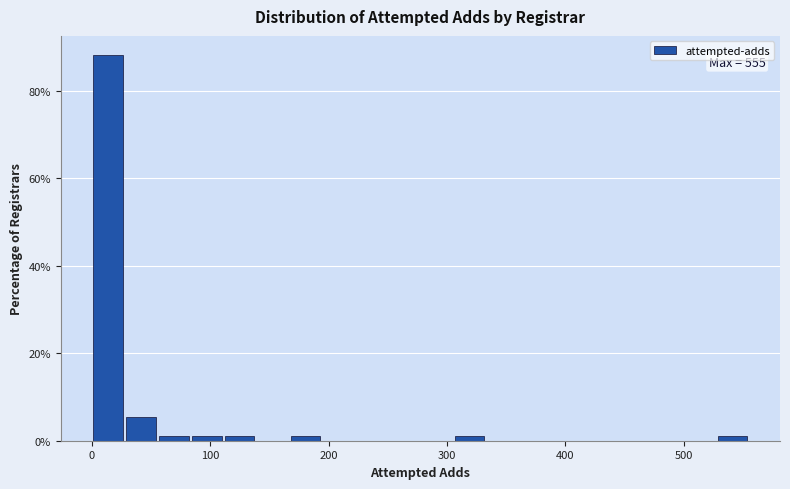

Around what value on the x-axis is the tallest bar? Give the approximate position of its centre, as read against the axis.

10